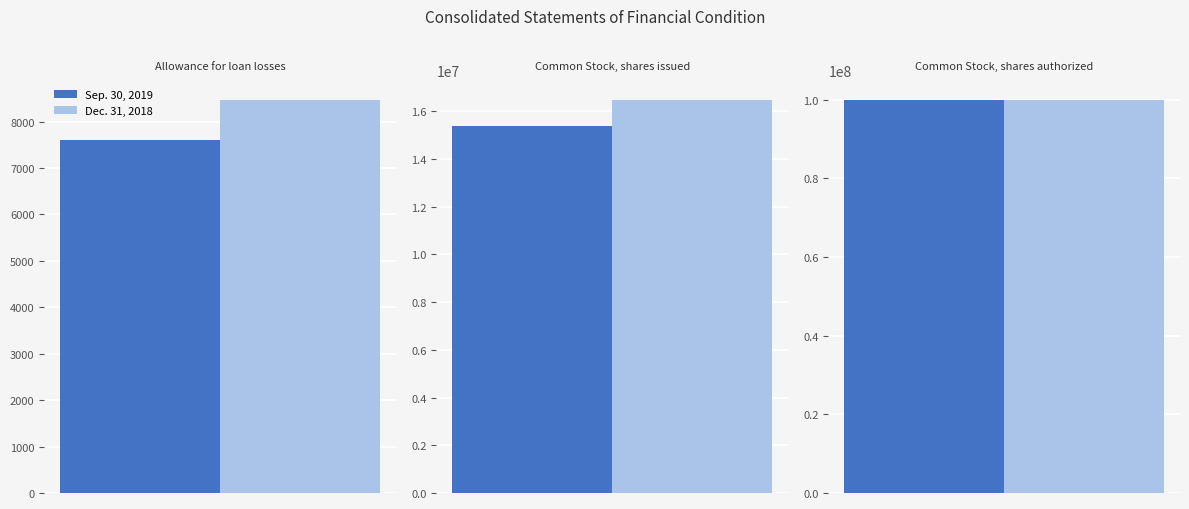

Where does the Sep. 30, 2019 series first go above 15373964?

Common Stock, shares authorized